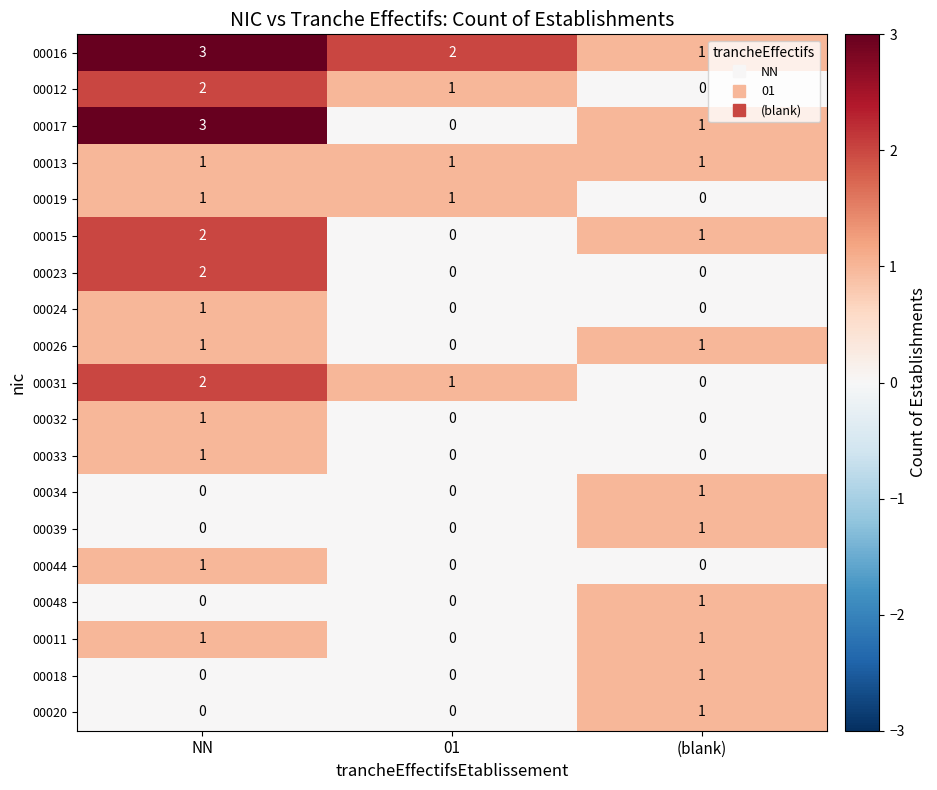

Which series has the largest range (max minus min)?

00017